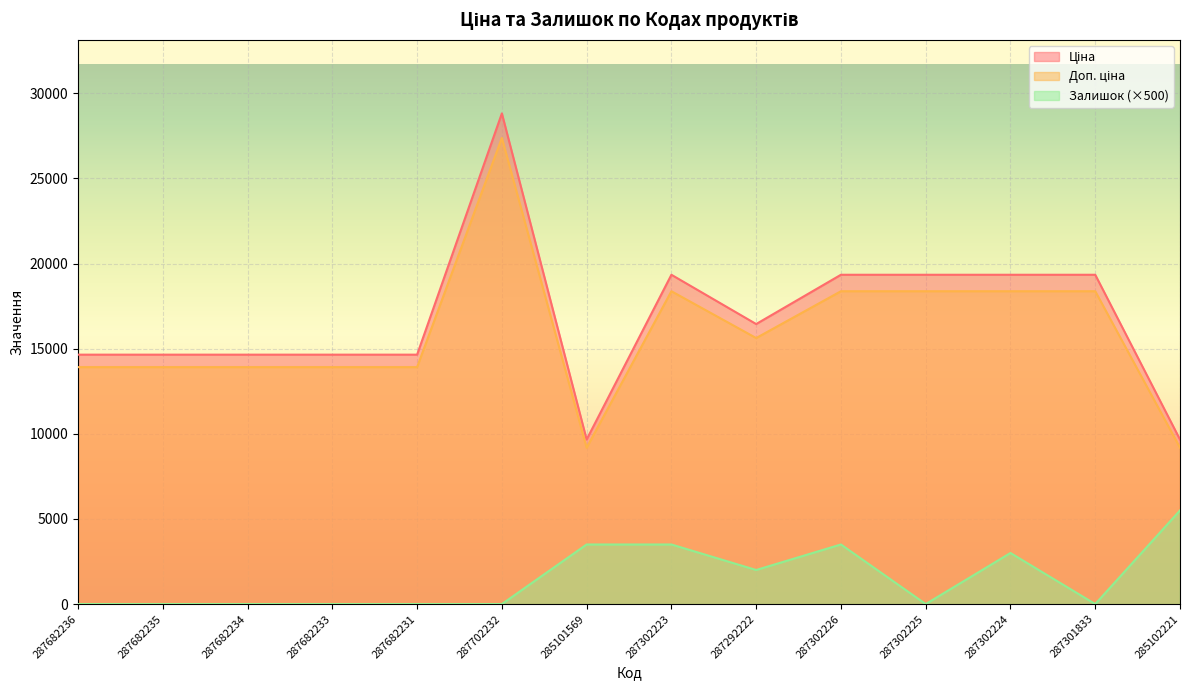

At which category does Ціна reach its first local valley?

285101569